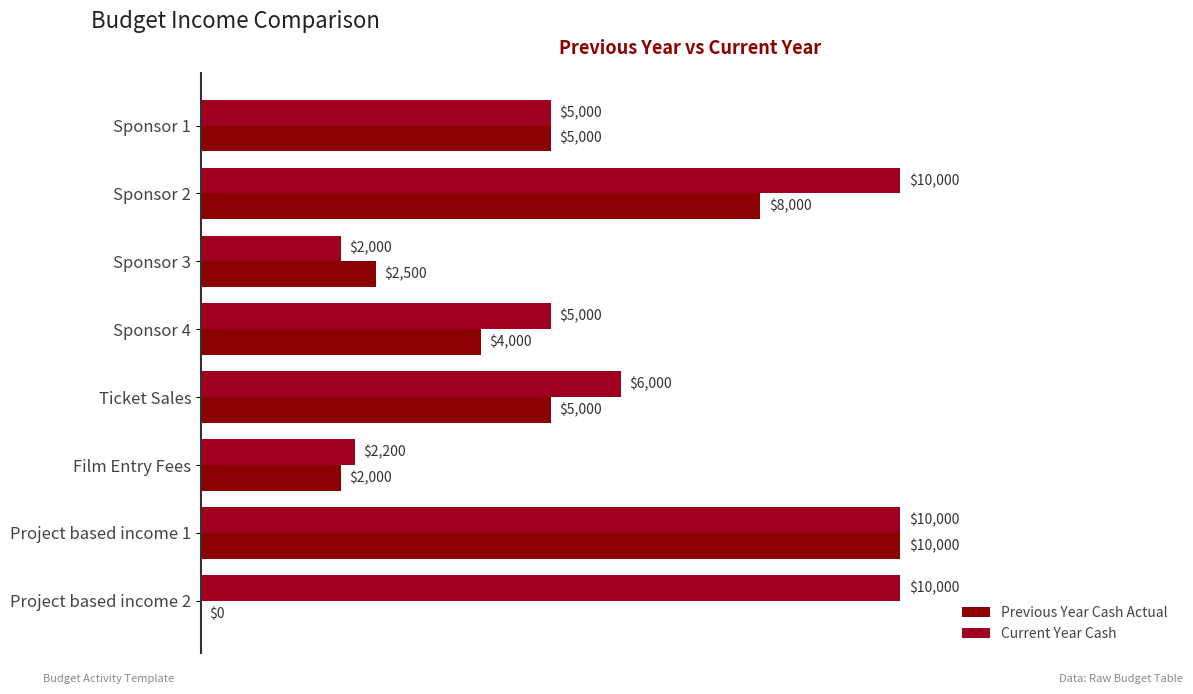

How many distinct data groups are displayed?

2